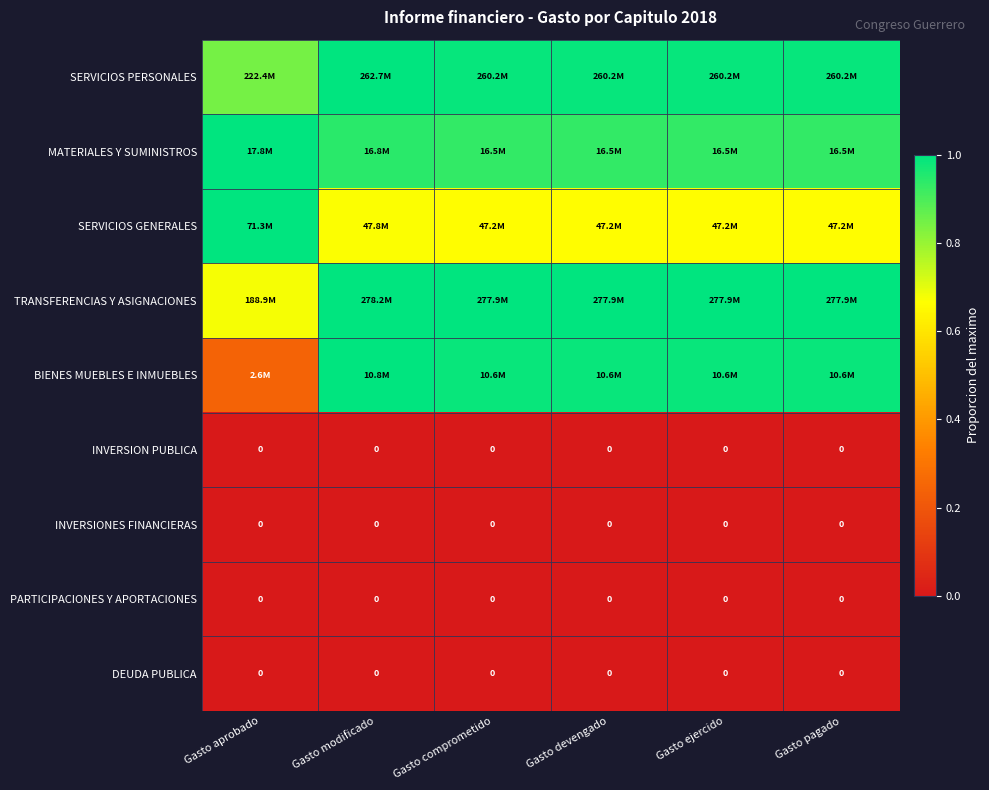

How many categories are shown in the chart?

6